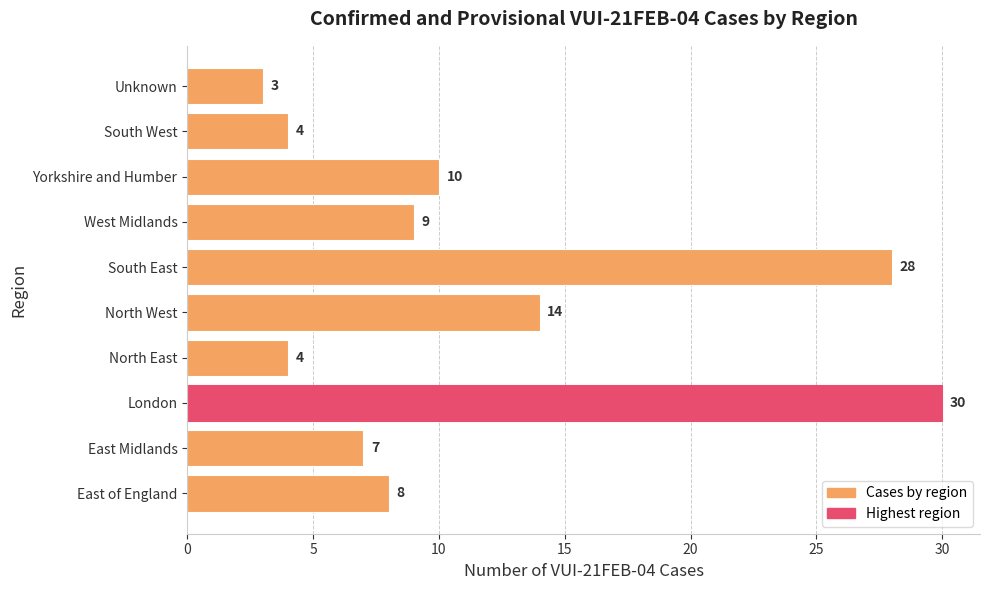

What is the average value?

12